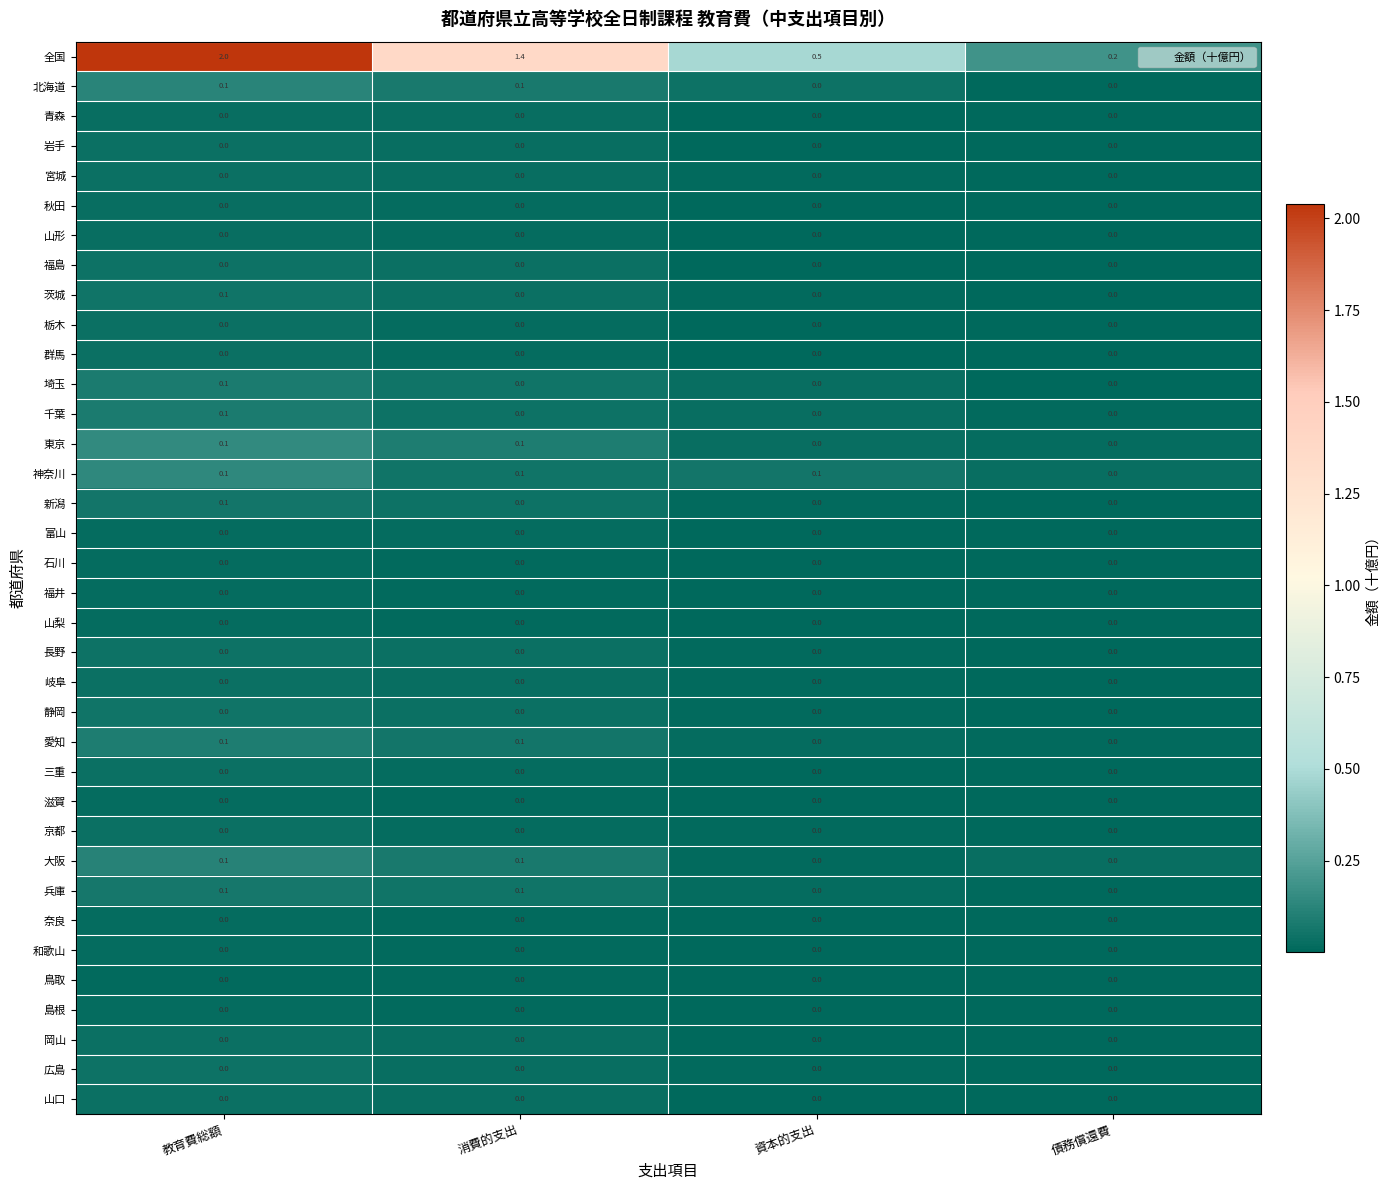

What is the total value across all series at 教育費総額?

3.0